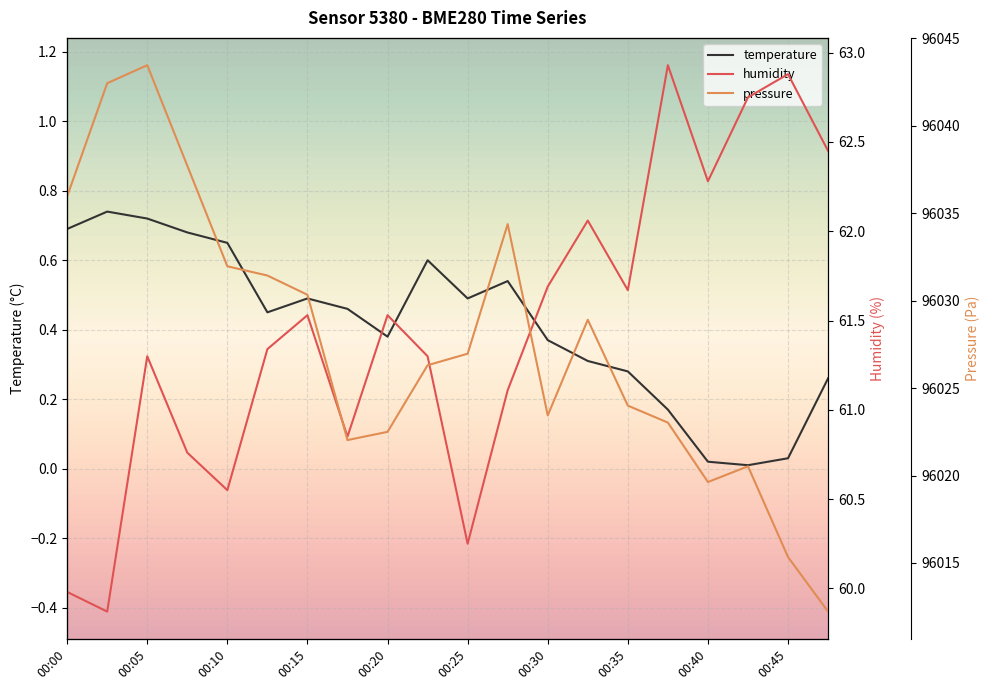

Reading left to right, list all the values displayed in this chart.

pressure: 00:00=96036.0	00:03=96042.4	00:05=96043.5	00:08=96037.7	00:10=96032.0	00:13=96031.4	00:15=96030.3	00:18=96022.0	00:20=96022.5	00:23=96026.3	00:25=96027.0	00:27=96034.4	00:30=96023.4	00:32=96028.9	00:35=96024.0	00:37=96023.0	00:40=96019.6	00:42=96020.5	00:45=96015.3	00:47=96012.2
temperature: 00:00=0.7	00:03=0.7	00:05=0.7	00:08=0.7	00:10=0.7	00:13=0.5	00:15=0.5	00:18=0.5	00:20=0.4	00:23=0.6	00:25=0.5	00:27=0.5	00:30=0.4	00:32=0.3	00:35=0.3	00:37=0.2	00:40=0.0	00:42=0.0	00:45=0.0	00:47=0.3
humidity: 00:00=60.0	00:03=59.9	00:05=61.3	00:08=60.8	00:10=60.5	00:13=61.3	00:15=61.5	00:18=60.9	00:20=61.5	00:23=61.3	00:25=60.2	00:27=61.1	00:30=61.7	00:32=62.1	00:35=61.7	00:37=62.9	00:40=62.3	00:42=62.8	00:45=62.9	00:47=62.5